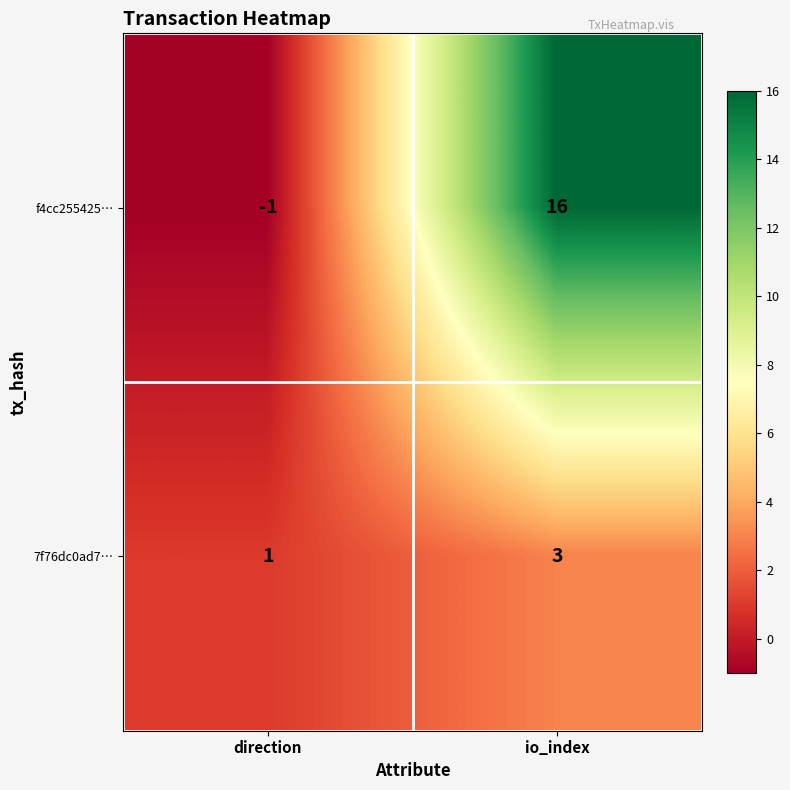

Is it true that f4cc255425… equals 16 at io_index?

True